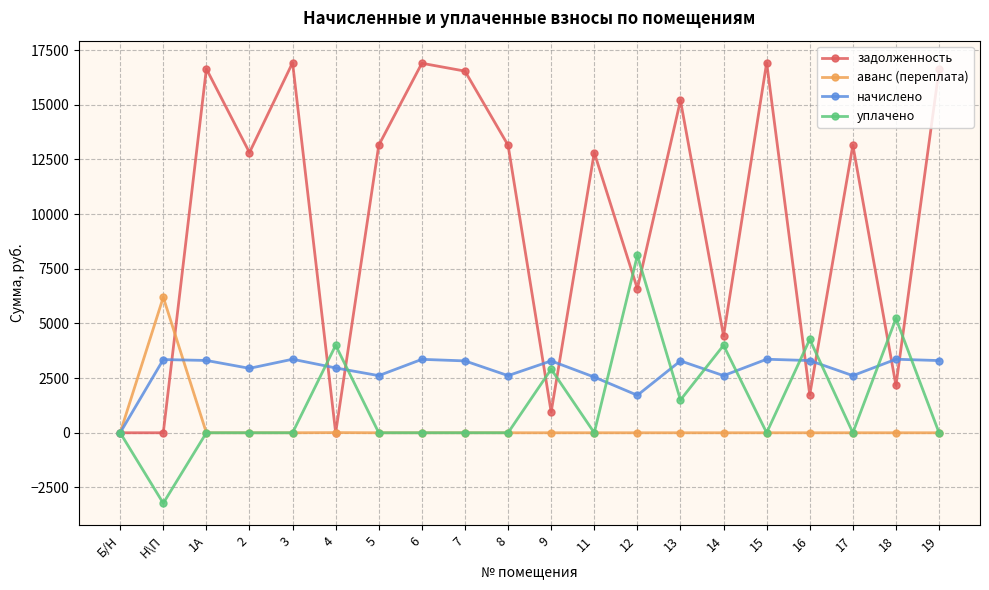

The value of уплачено at 4 is 4000.0. True or false?

True